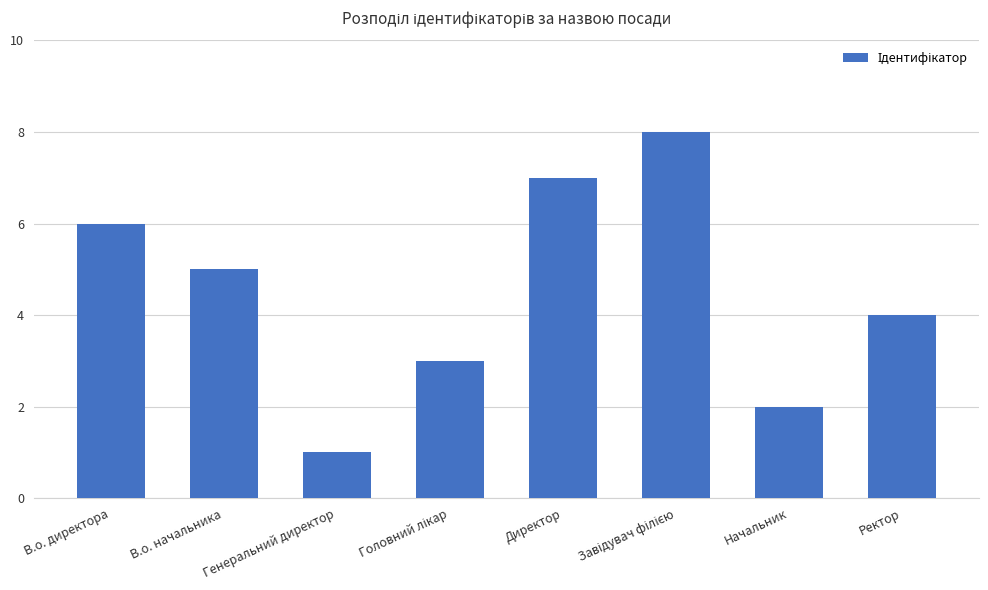

What is the minimum value shown in the chart?

1